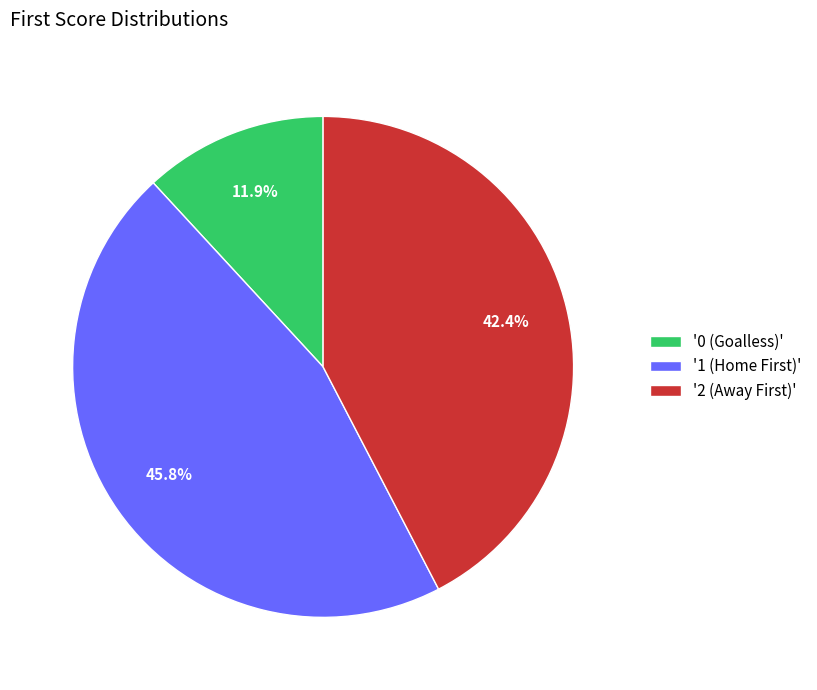

Does '0 (Goalless)' represent more than half of the total?

No